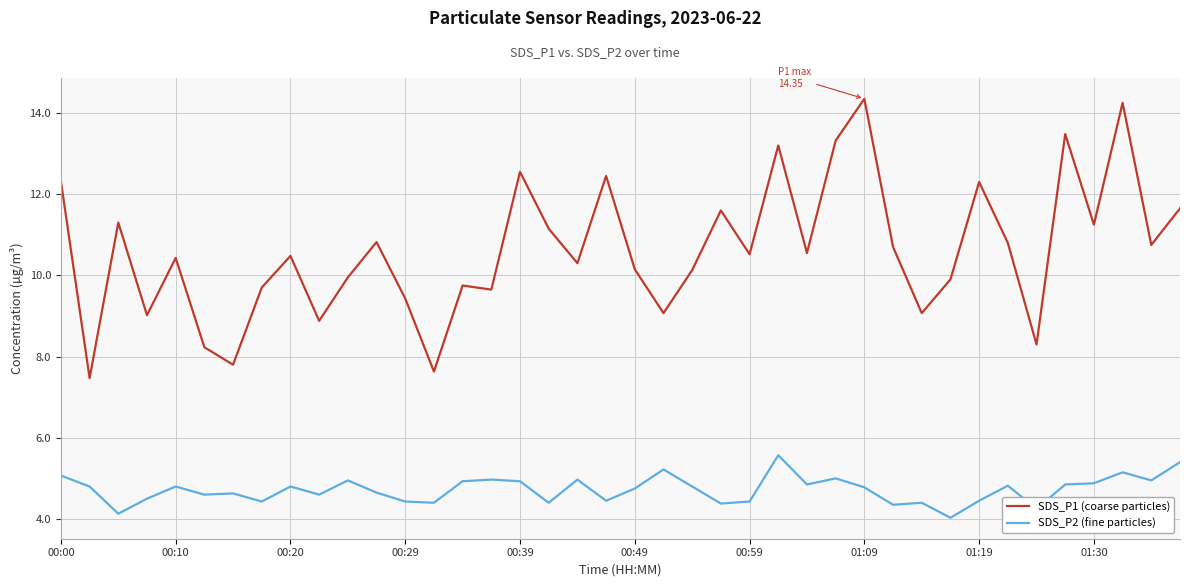

Rank the series by their average value, from highest to lowest.

SDS_P1 (coarse particles), SDS_P2 (fine particles)